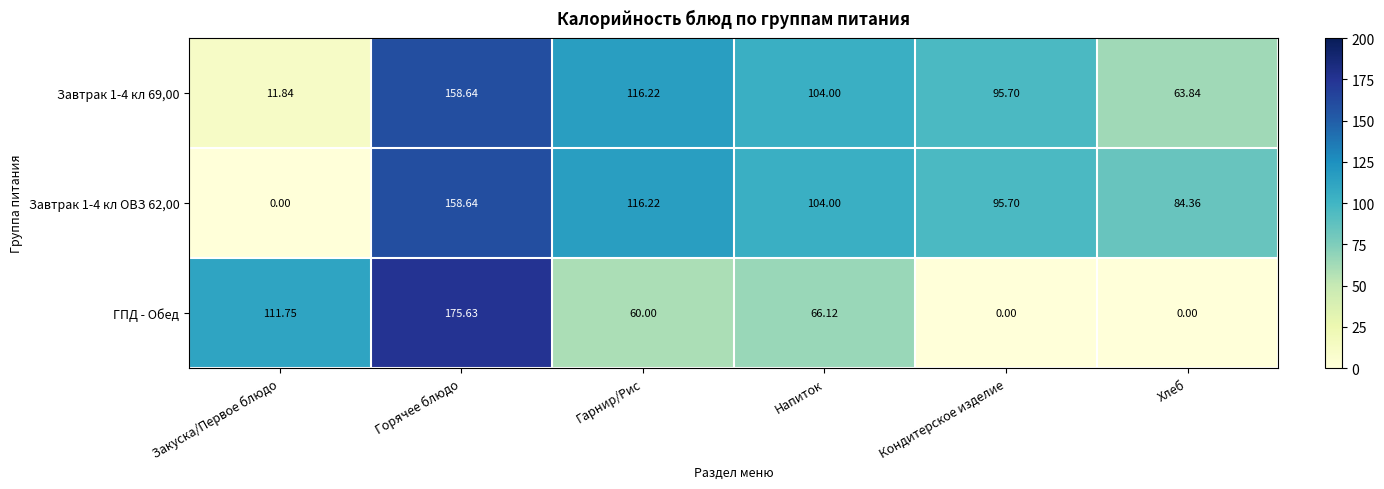

What is the difference between the highest and lowest values at Хлеб?

84.4